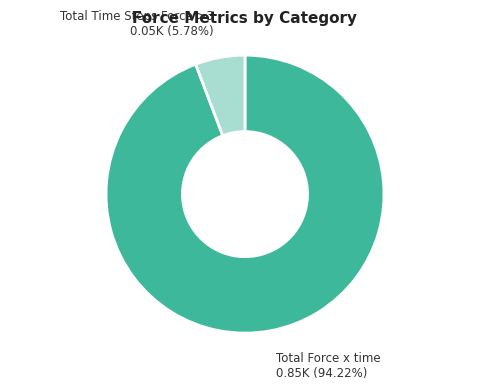

True or false: Total Time Steps Force >3 accounts for 1% of the total.

False